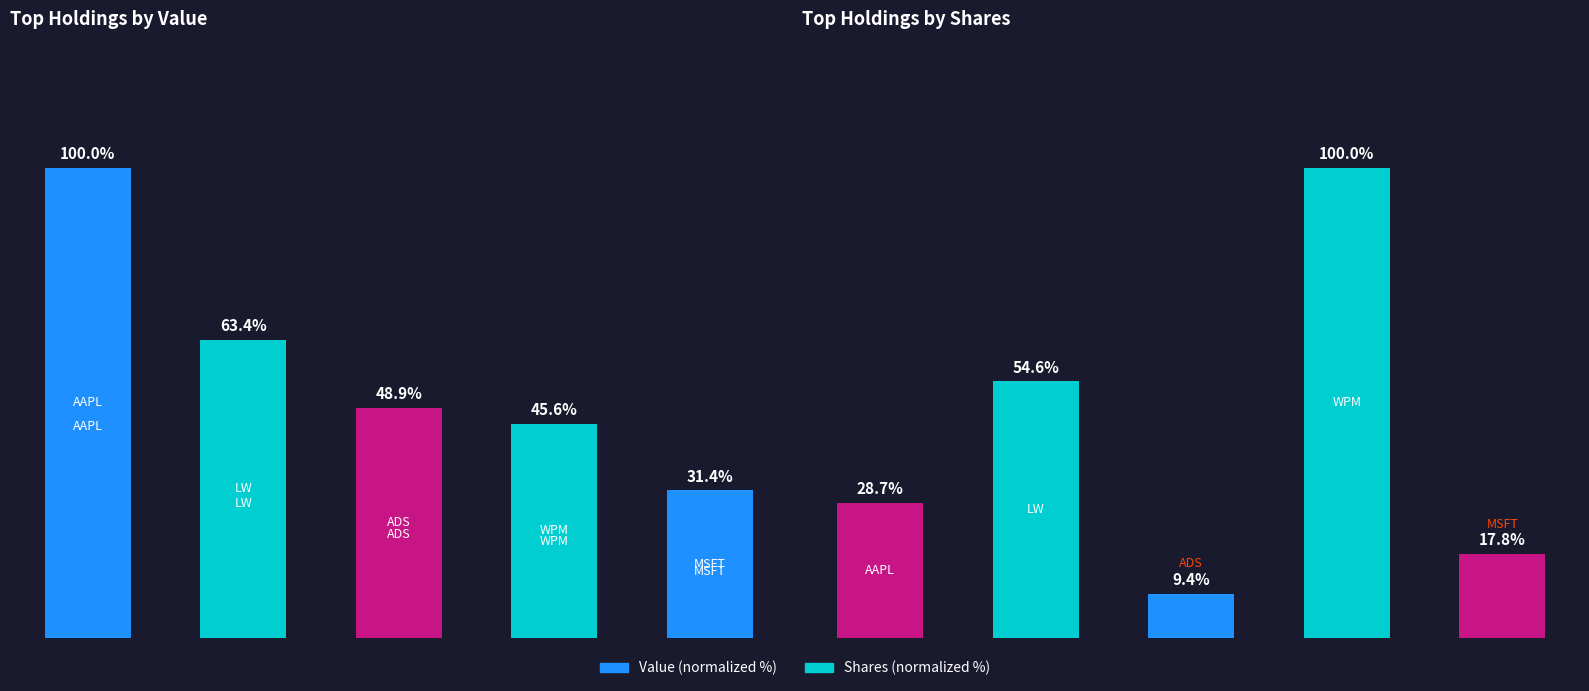

The Shares series shows 12.6 at ADS. True or false?

False